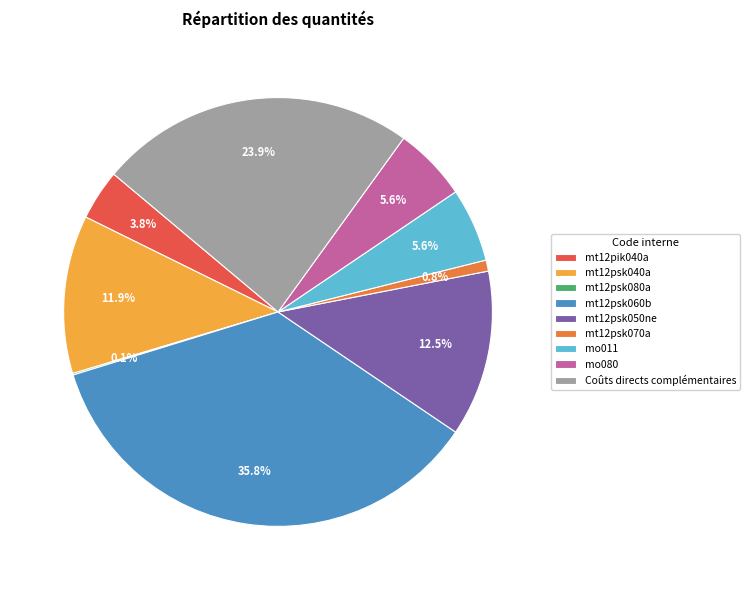

Combined, what portion of the pie is mt12psk040a and mo080?

17.5%